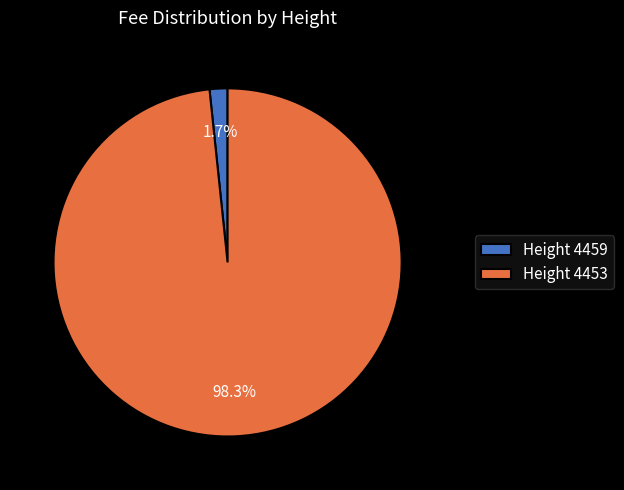

Is there any slice that represents more than half of the pie?

Yes